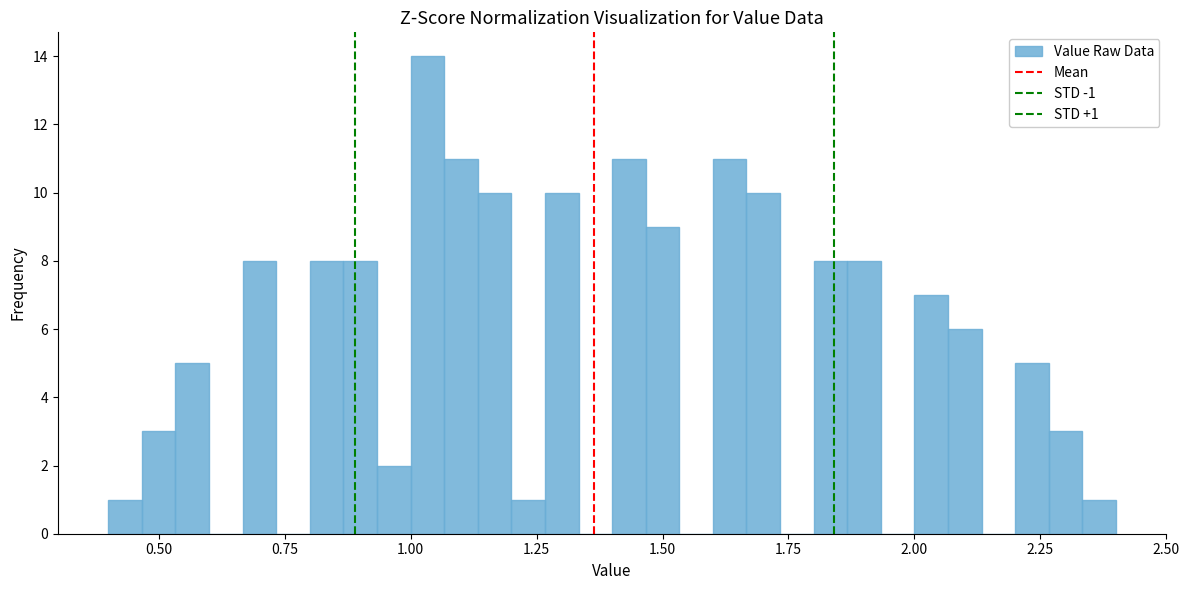

Read against the x-axis, roughly where is the centre of the tallest bar?

1.05